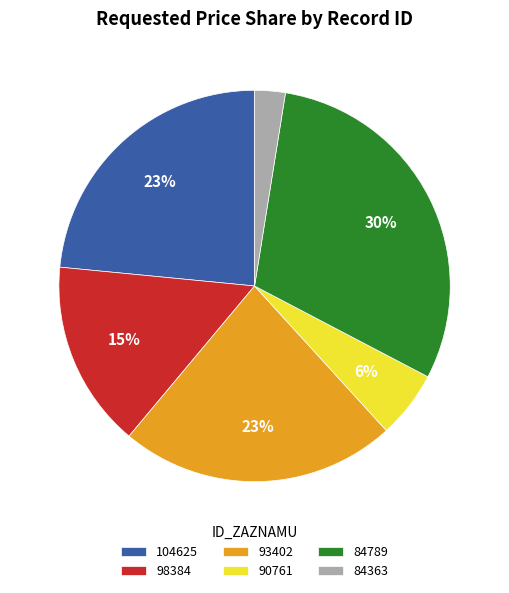

Which has a higher value, 84363 or 98384?

98384